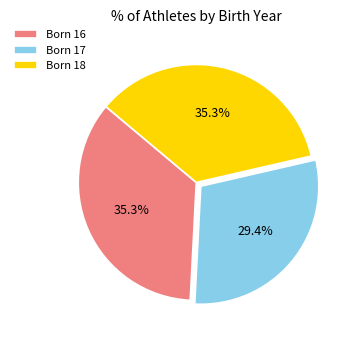

Combined, what portion of the pie is Born 18 and Born 16?

70.6%